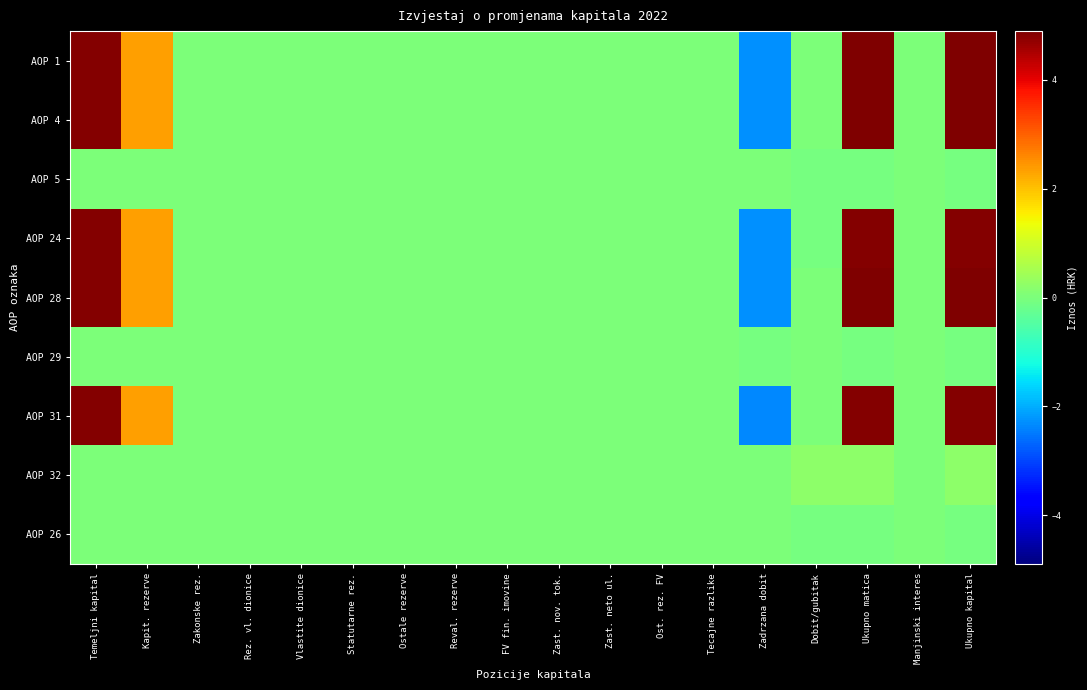

At which category is the sum across all series the highest?

Ukupno matica